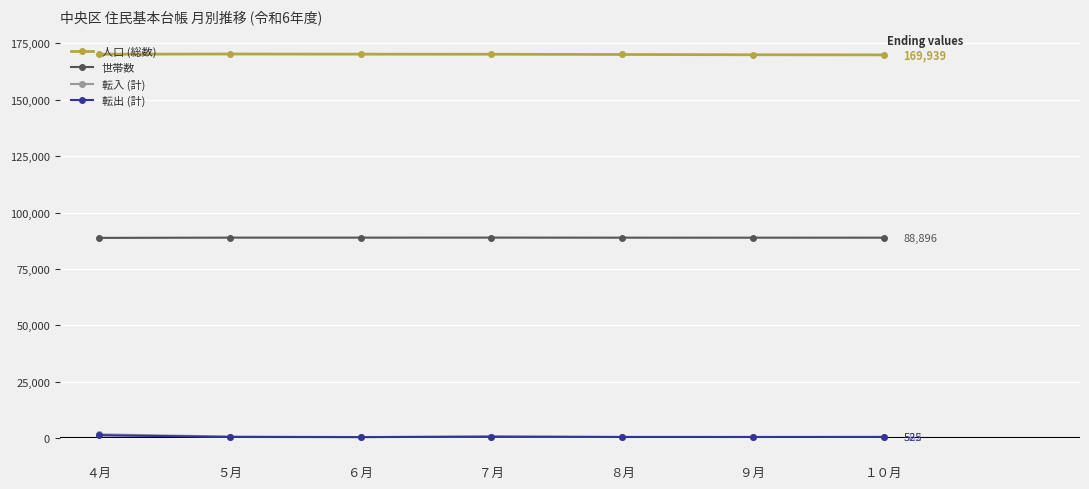

True or false: 世帯数 and 人口 (総数) intersect in this chart.

False